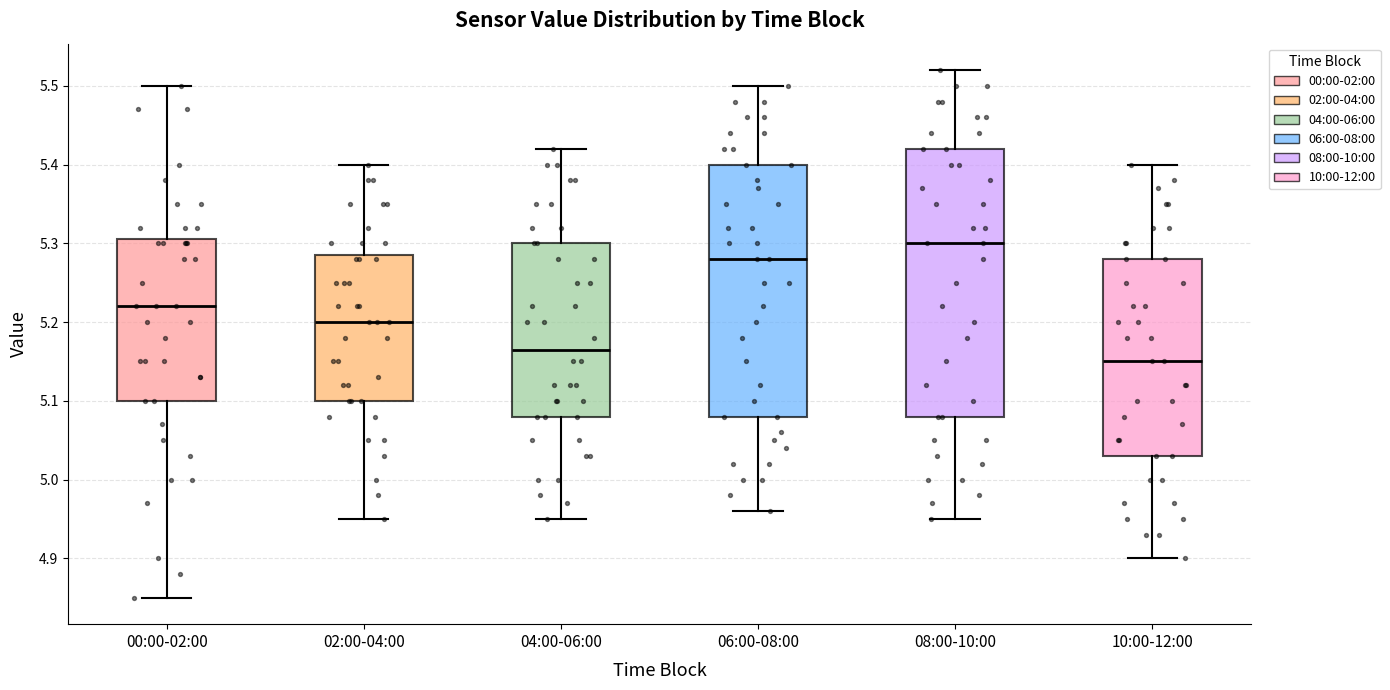

Reading left to right, transcribe this box plot: for each box, give where its median line is, the range the box spans, and where its two whiskers end, as read against the y-axis. The values are not printed on the chart, so give them approximately, as read against the axis.

00:00-02:00: median 5.22, box 5.10 to 5.31, whiskers 4.85 to 5.50
02:00-04:00: median 5.20, box 5.10 to 5.29, whiskers 4.95 to 5.40
04:00-06:00: median 5.17, box 5.08 to 5.30, whiskers 4.95 to 5.42
06:00-08:00: median 5.28, box 5.08 to 5.40, whiskers 4.96 to 5.50
08:00-10:00: median 5.30, box 5.08 to 5.42, whiskers 4.95 to 5.52
10:00-12:00: median 5.15, box 5.03 to 5.28, whiskers 4.90 to 5.40